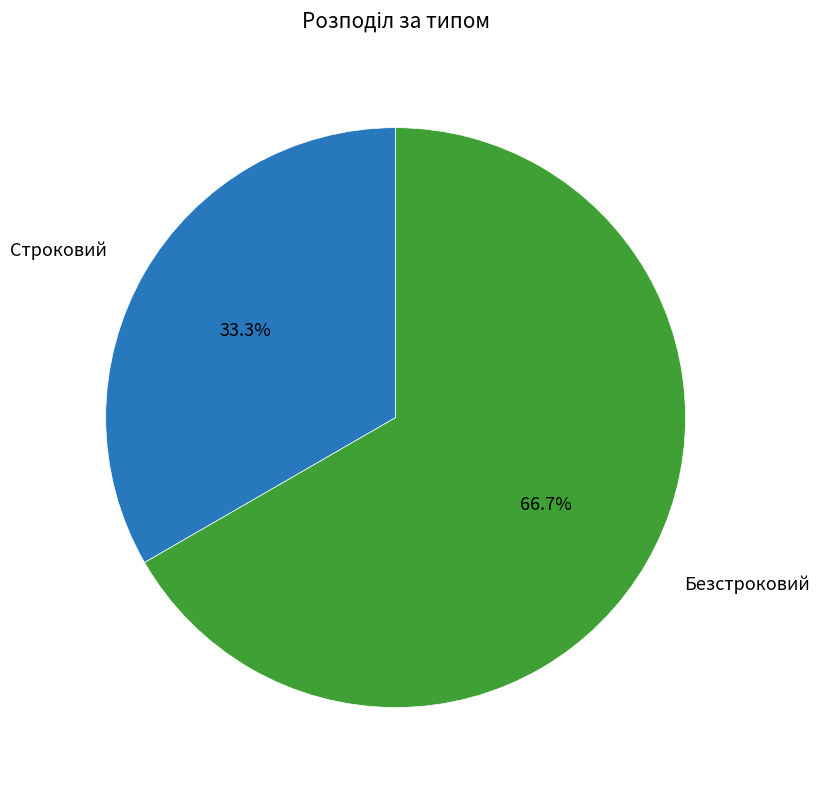

The Строковий slice represents 20% of the pie. True or false?

False